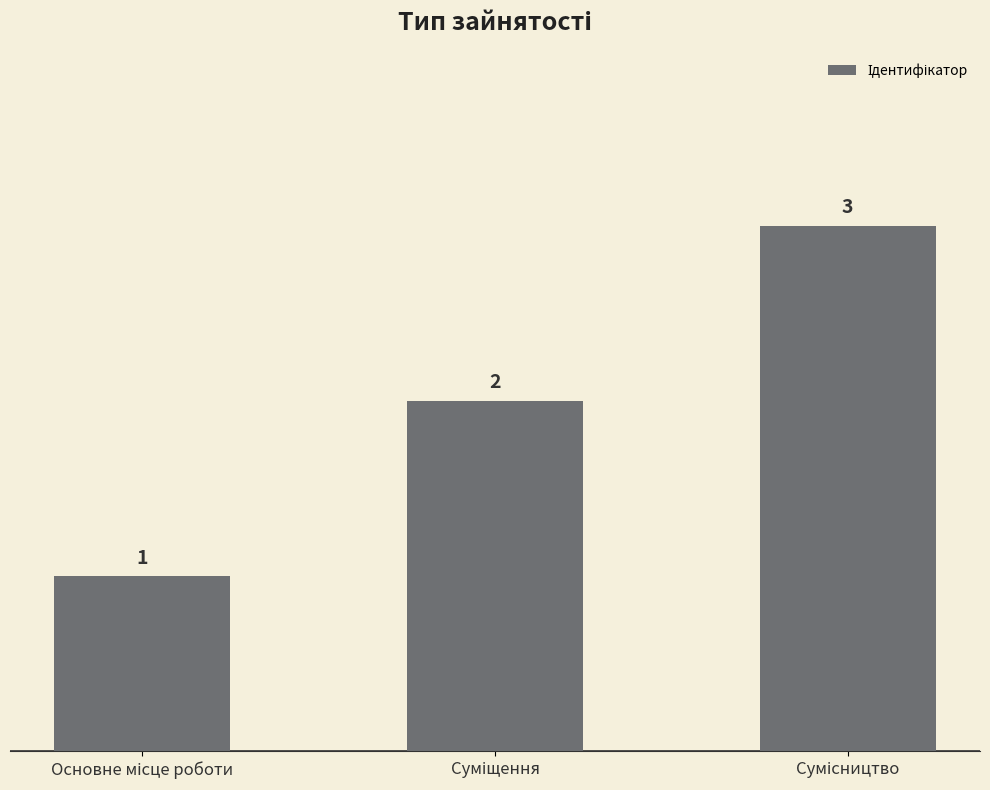

How many data points are less than 2?

1